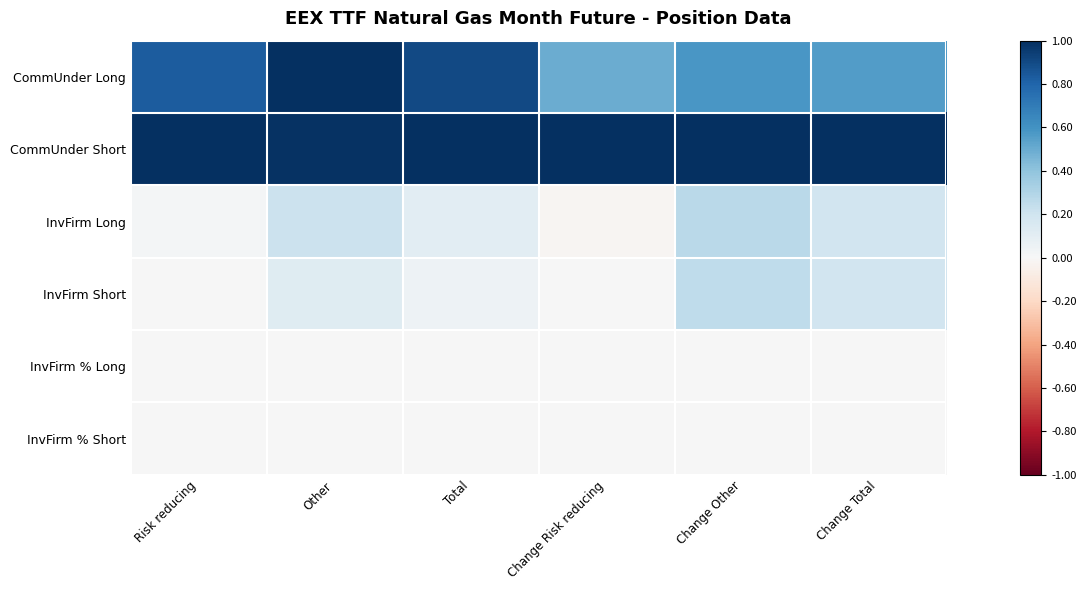

Reading left to right, extract all data points from this chart.

CommUnder Long: Risk reducing=0.8	Other=1.0	Total=0.9	Change Risk reducing=0.5	Change Other=0.6	Change Total=0.6
CommUnder Short: Risk reducing=1.0	Other=1.0	Total=1.0	Change Risk reducing=1.0	Change Other=1.0	Change Total=1.0
InvFirm Long: Risk reducing=0.0	Other=0.2	Total=0.1	Change Risk reducing=-0.0	Change Other=0.3	Change Total=0.2
InvFirm Short: Risk reducing=0.0	Other=0.1	Total=0.1	Change Risk reducing=0.0	Change Other=0.3	Change Total=0.2
InvFirm % Long: Risk reducing=0.0	Other=0.0	Total=0.0	Change Risk reducing=0.0	Change Other=0.0	Change Total=0.0
InvFirm % Short: Risk reducing=0.0	Other=0.0	Total=0.0	Change Risk reducing=0.0	Change Other=0.0	Change Total=0.0